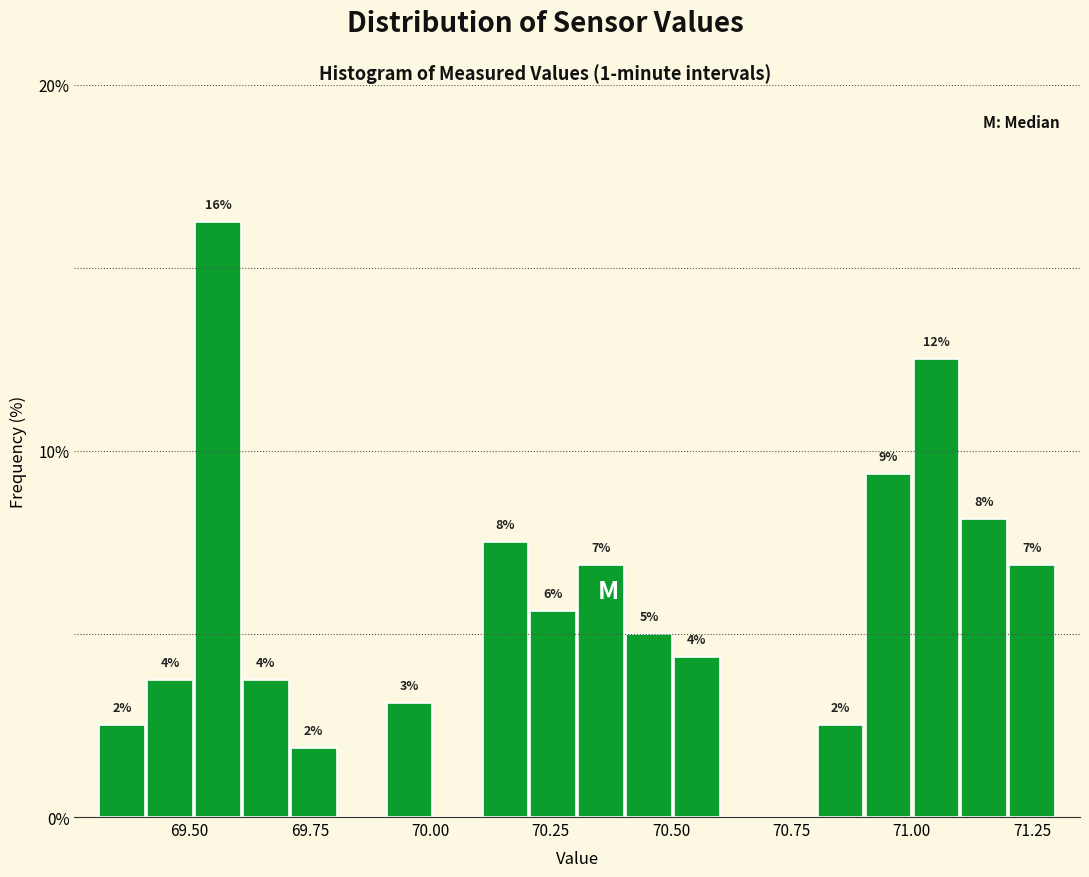

Read against the x-axis, roughly where is the centre of the tallest bar?

69.55